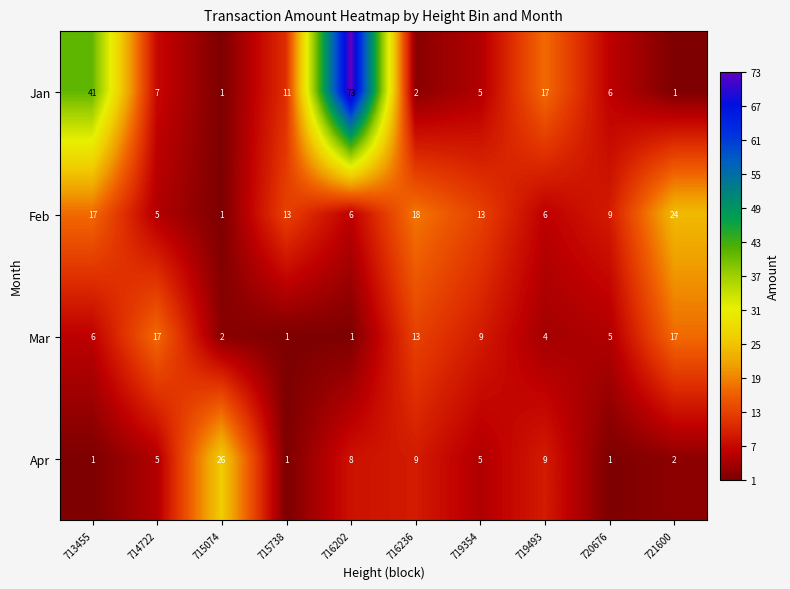

What is the sum of the Jan values at 721600 and 715738?

12